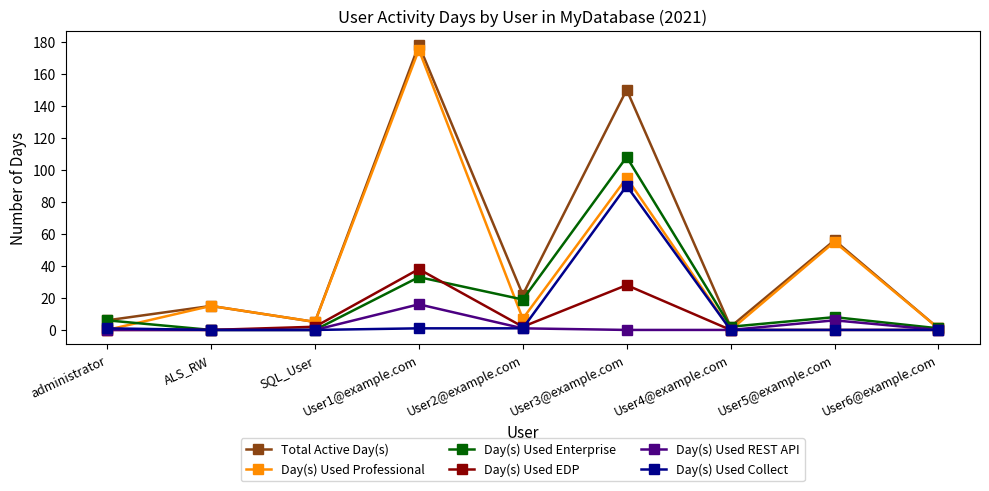

What are all the series names shown in the legend?

Total Active Day(s), Day(s) Used Professional, Day(s) Used Enterprise, Day(s) Used EDP, Day(s) Used REST API, Day(s) Used Collect